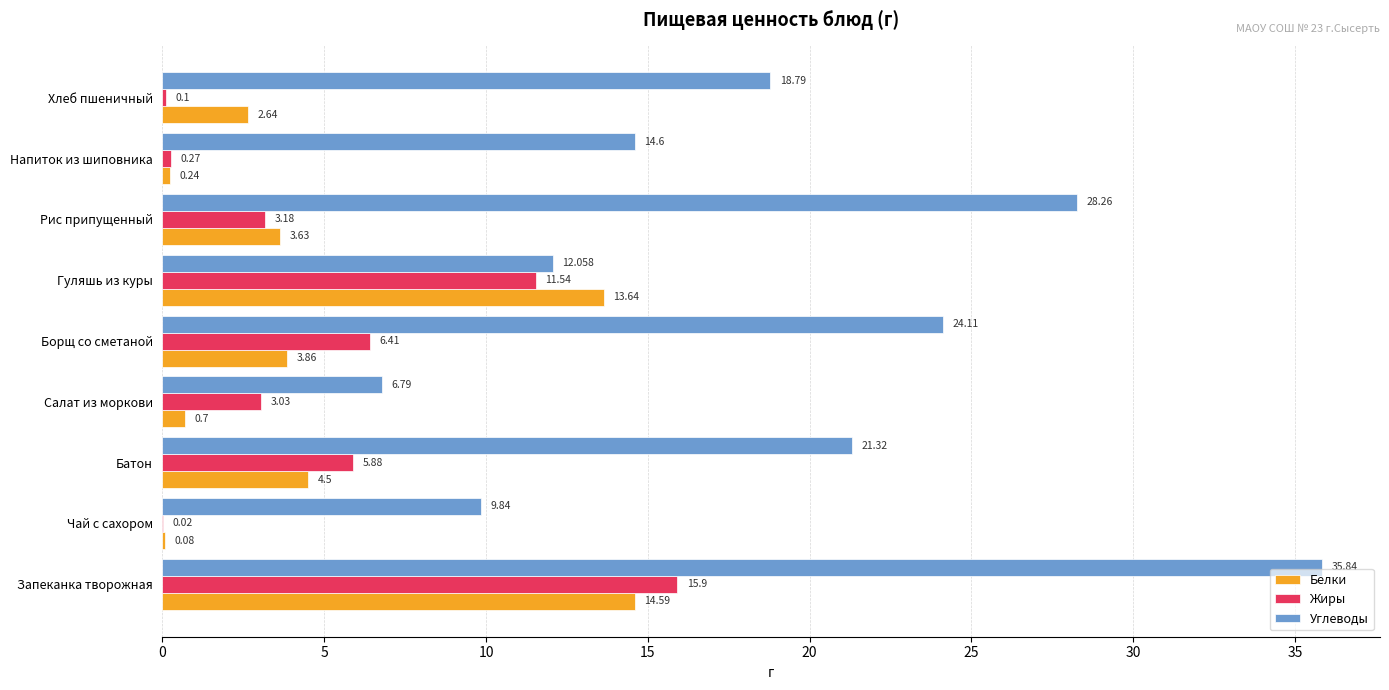

Where is Белки nearest to the value 7?

Батон